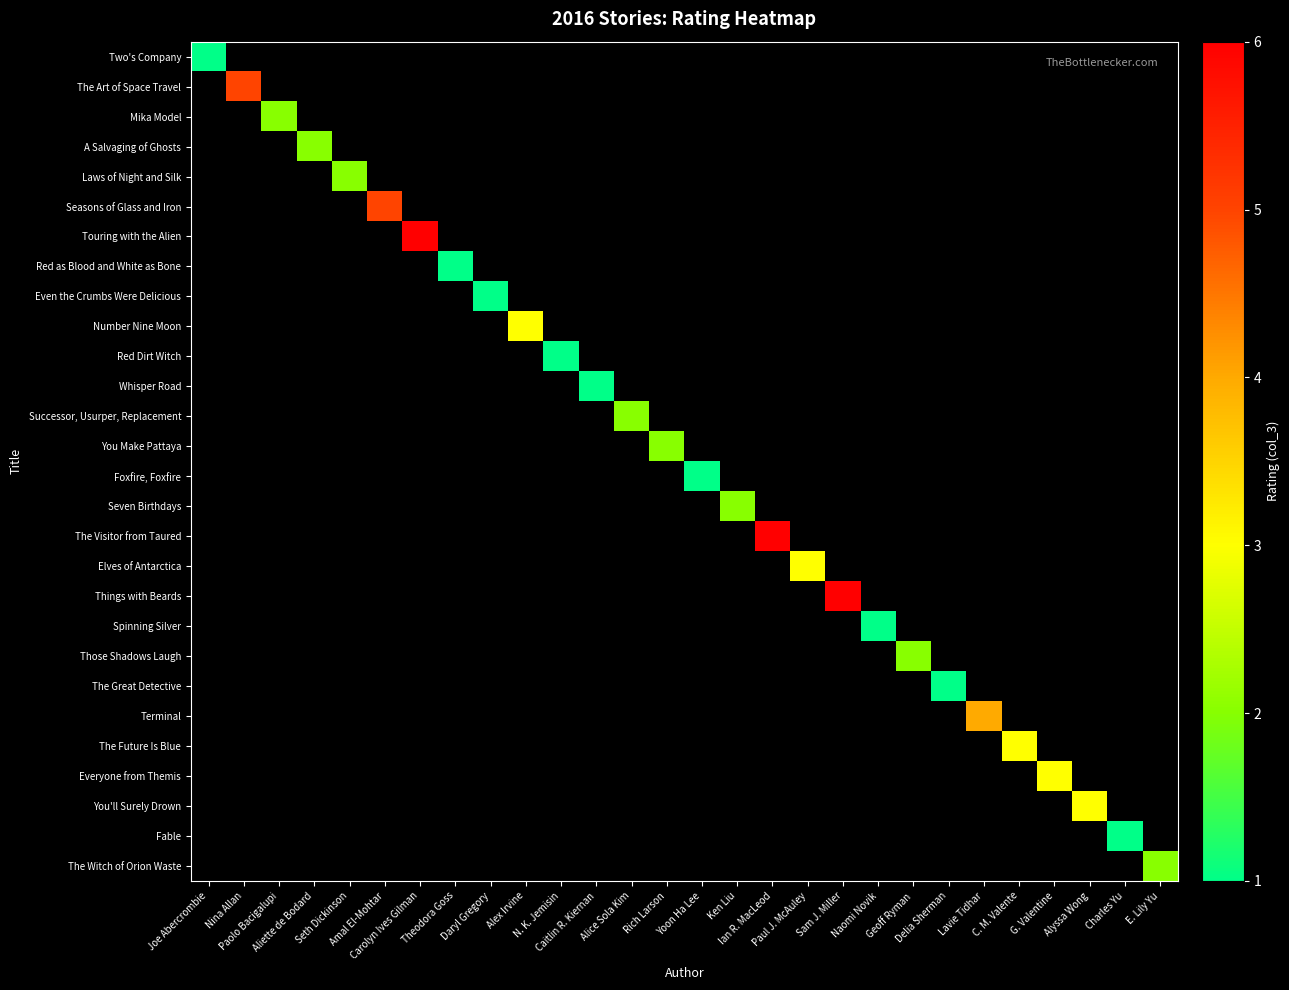

Which has a higher value, Caitlin R. Kiernan or C. M. Valente?

C. M. Valente